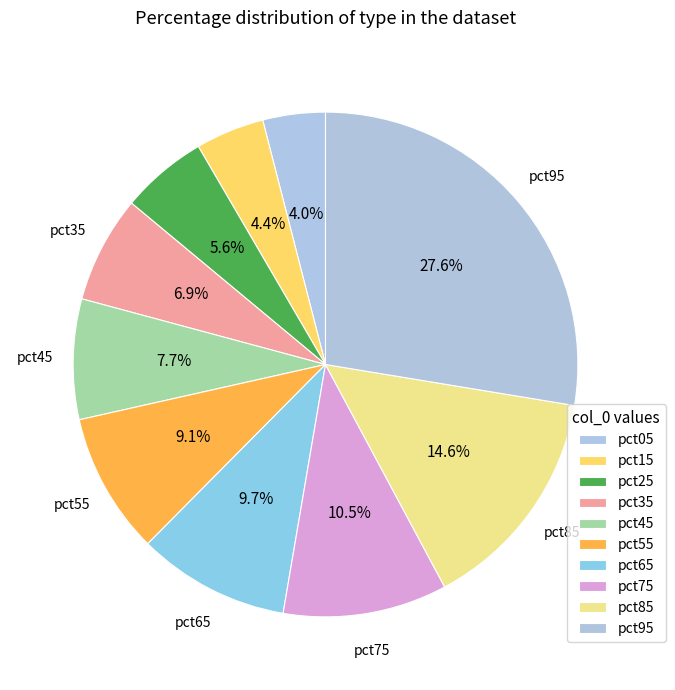

What percentage is the pct75 slice, to the nearest percent?

11%